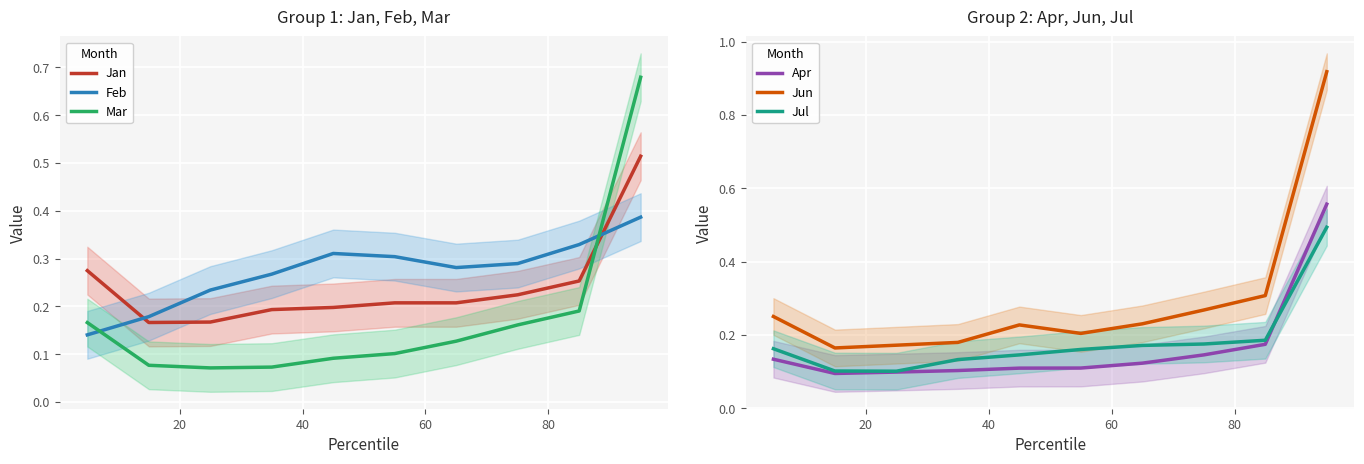

After their last crossing, which series has the higher values: Jan or Feb?

Jan